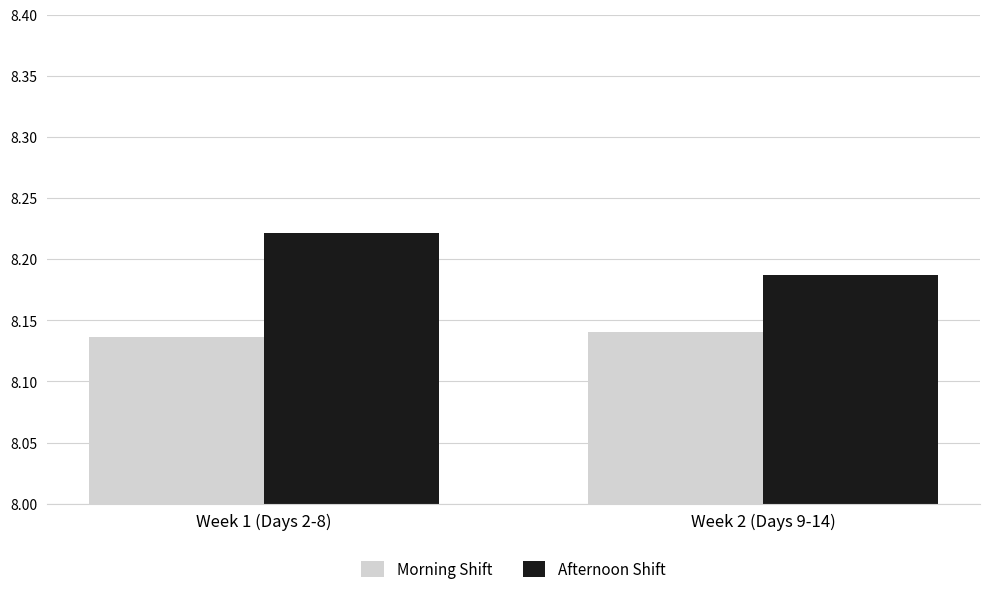

True or false: Morning Shift has a value of 12.6 at Week 2 (Days 9-14).

False